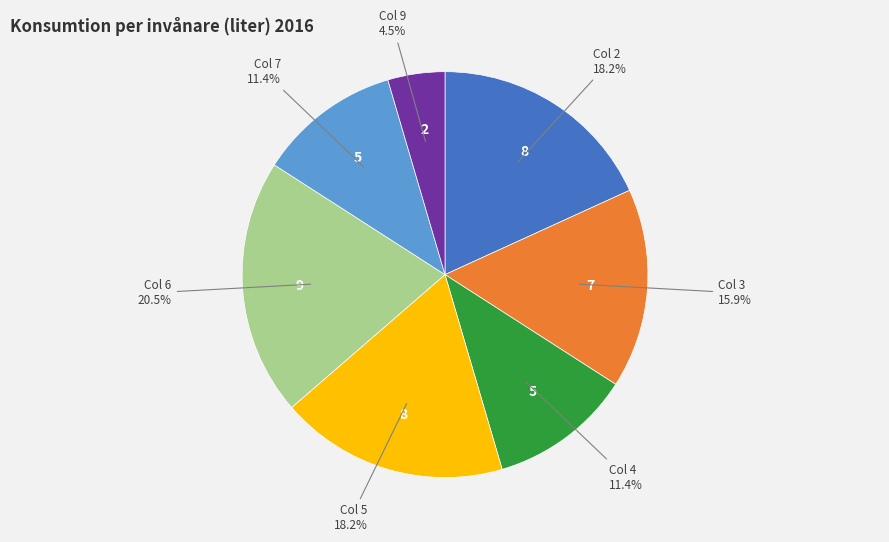

Does any single category account for the majority?

No